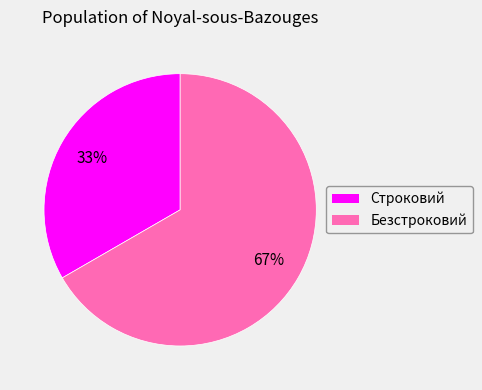

Which slice is the largest?

Безстроковий